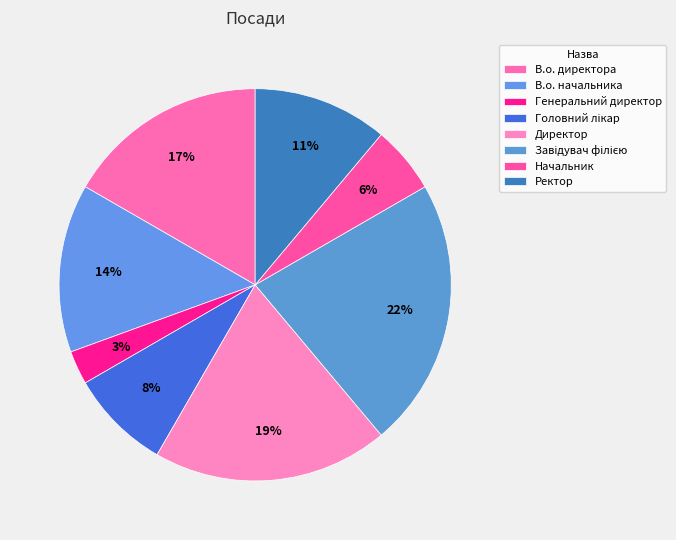

What is the largest slice in the pie chart?

Завідувач філією